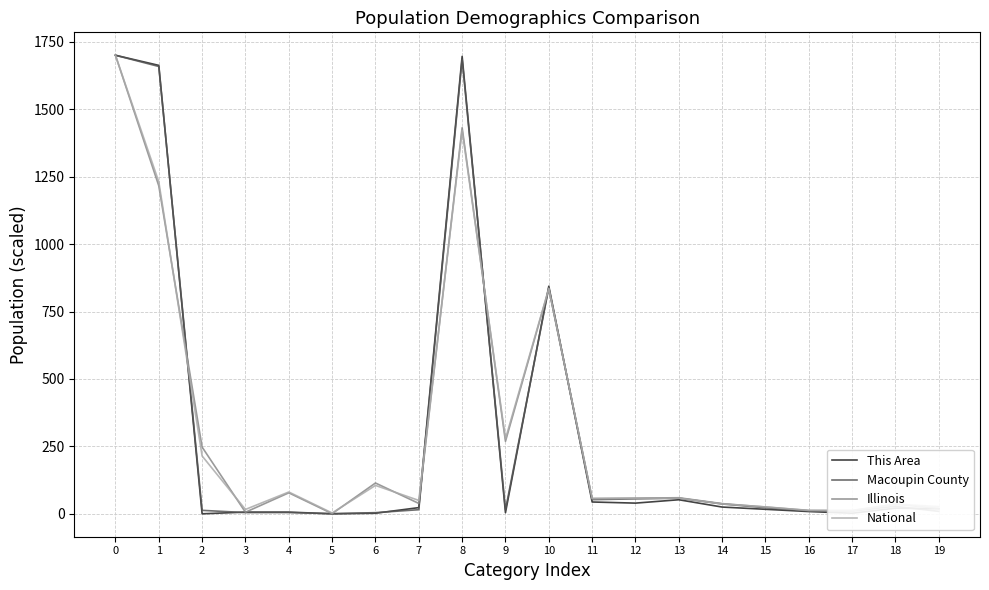

Does the chart display data point markers on the line(s)?

No